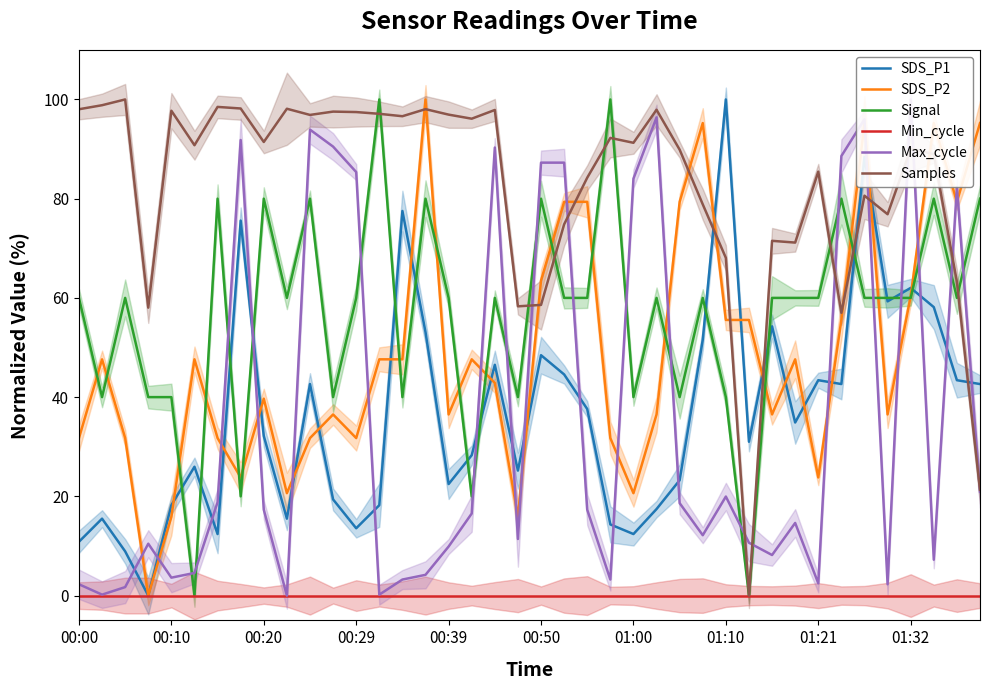

How many Signal values are between 40 and 80?

34